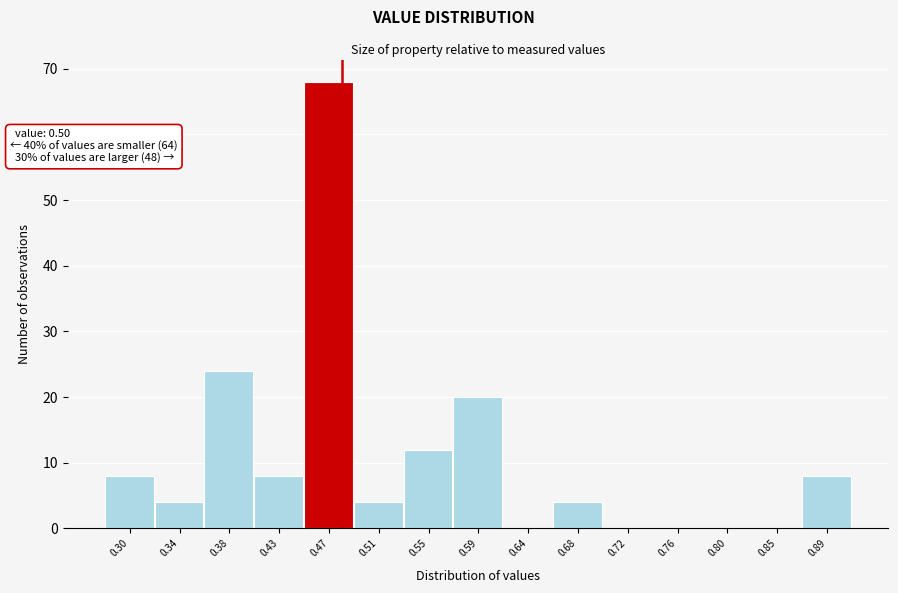

Reading right to left, transcribe all the data shown in this chart.

0.89=8	0.85=0	0.80=0	0.76=0	0.72=0	0.68=4	0.64=0	0.59=20	0.55=12	0.51=4	0.47=68	0.43=8	0.38=24	0.34=4	0.30=8